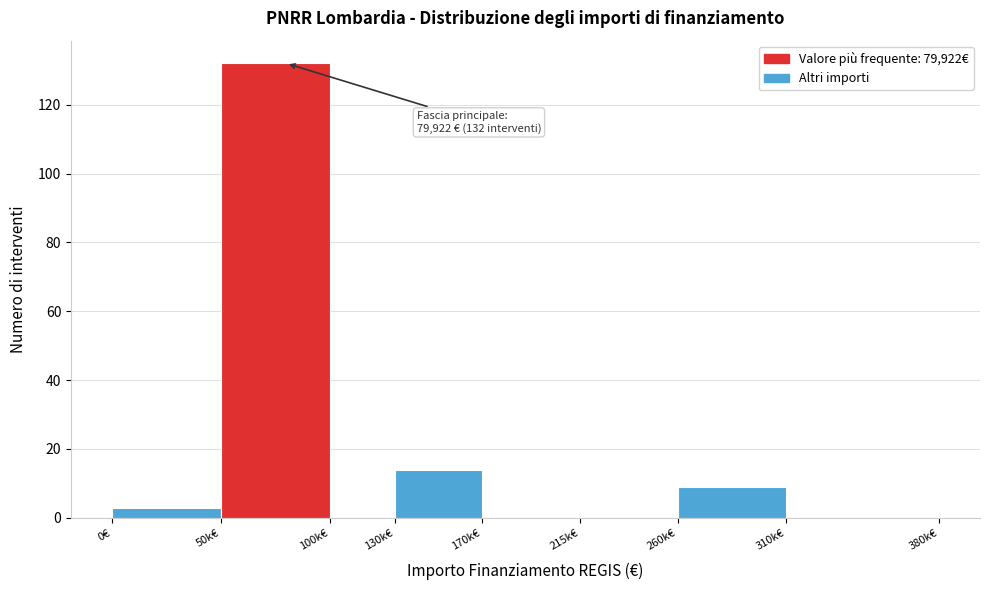

Reading right to left, extract all data points from this chart.

310k€=0	260k€=9	215k€=0	170k€=0	130k€=14	100k€=0	50k€=132	0€=3